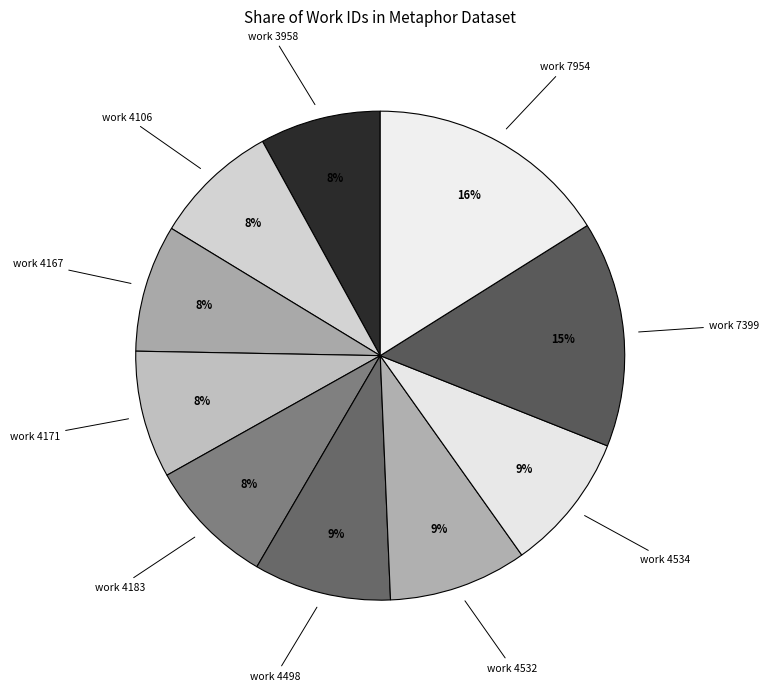

Rank the categories by value from highest to lowest.

work 7954, work 7399, work 4534, work 4532, work 4498, work 4183, work 4171, work 4167, work 4106, work 3958